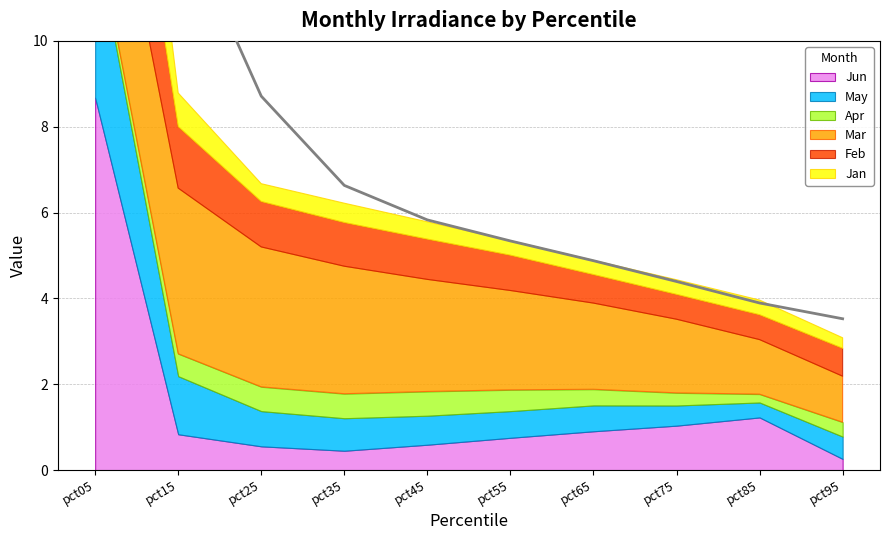

How many interior local valleys does the Jan series have?

2